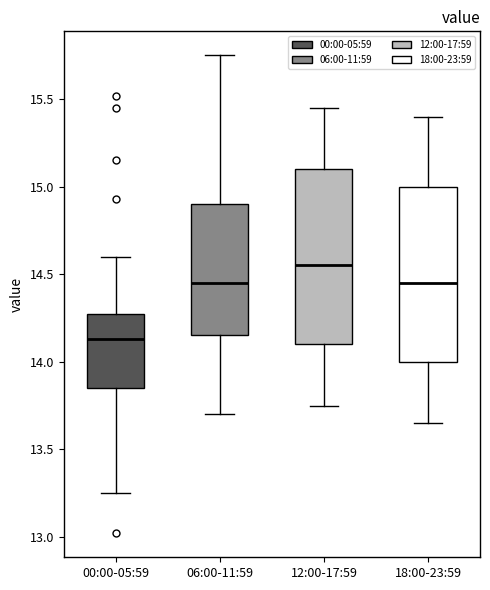

Reading left to right, transcribe this box plot: for each box, give where its median line is, the range the box spans, and where its two whiskers end, as read against the y-axis. The values are not printed on the chart, so give them approximately, as read against the axis.

00:00-05:59: median 14.15, box 13.85 to 14.25, whiskers 13.25 to 14.60
06:00-11:59: median 14.45, box 14.15 to 14.90, whiskers 13.70 to 15.75
12:00-17:59: median 14.55, box 14.10 to 15.10, whiskers 13.75 to 15.45
18:00-23:59: median 14.45, box 14.00 to 15.00, whiskers 13.65 to 15.40